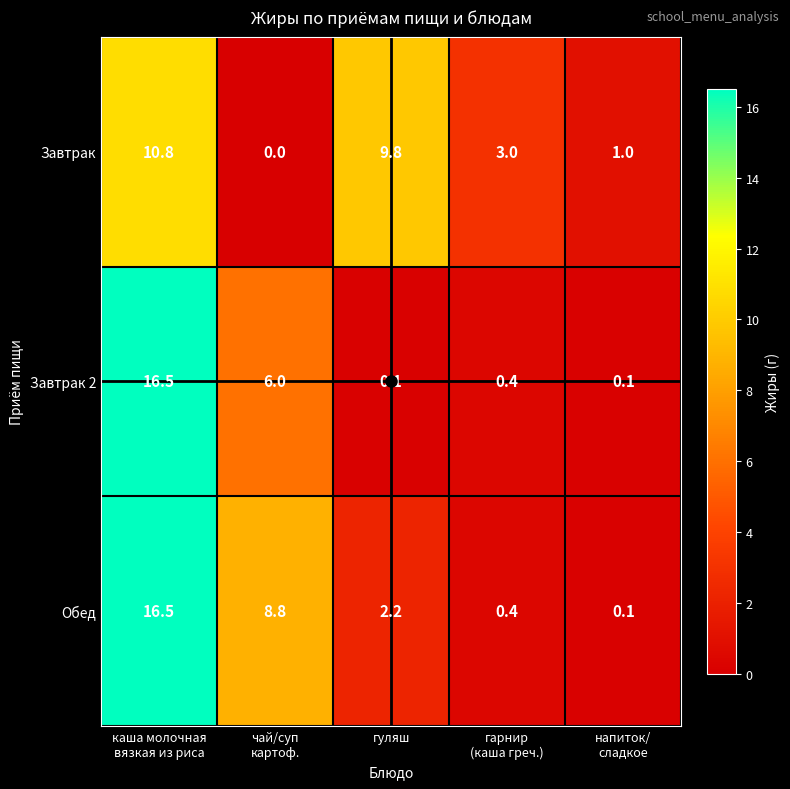

Which series has the largest total across all categories?

Обед